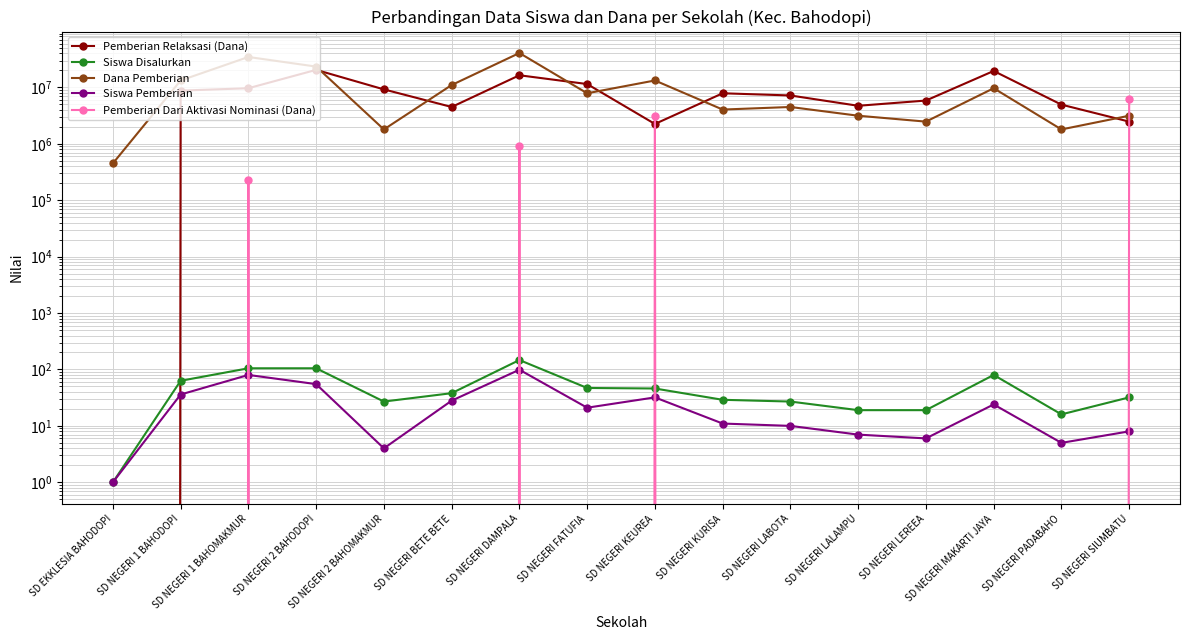

What is the sum of all Siswa Disalurkan values?

801